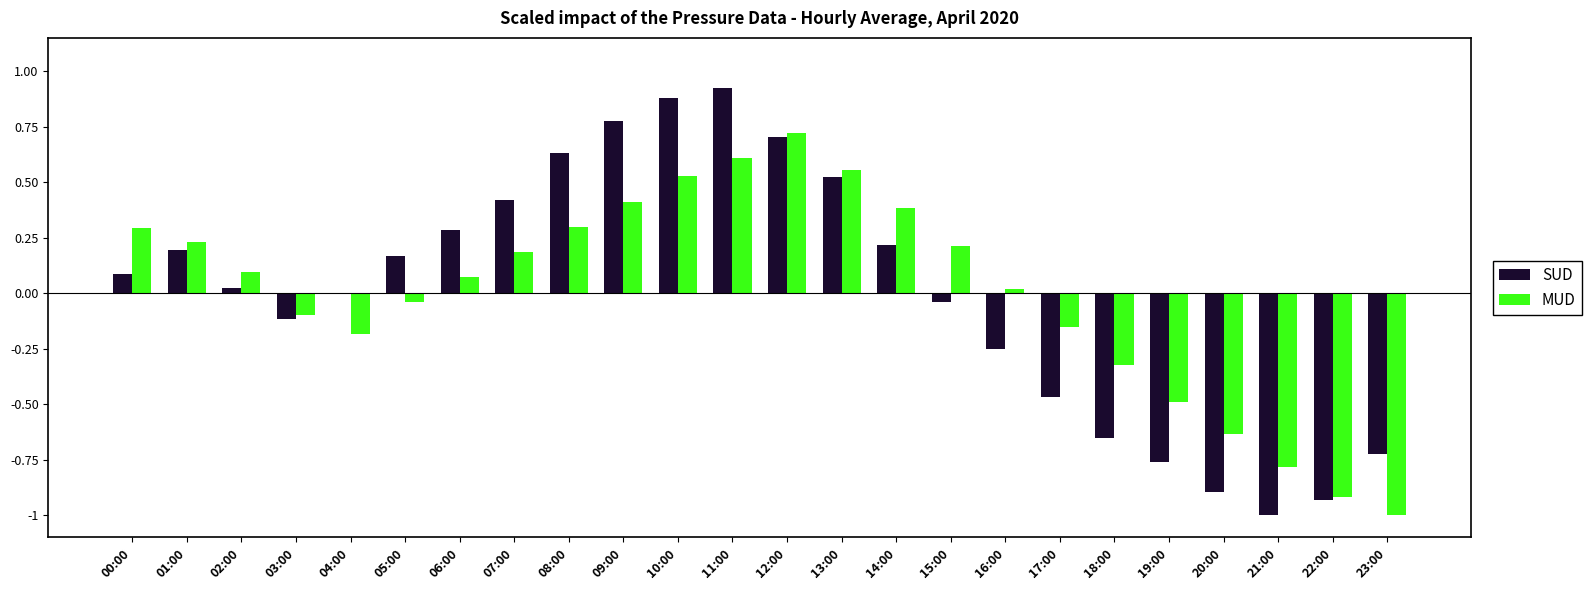

What is the total value across all series at 00:00?

0.4